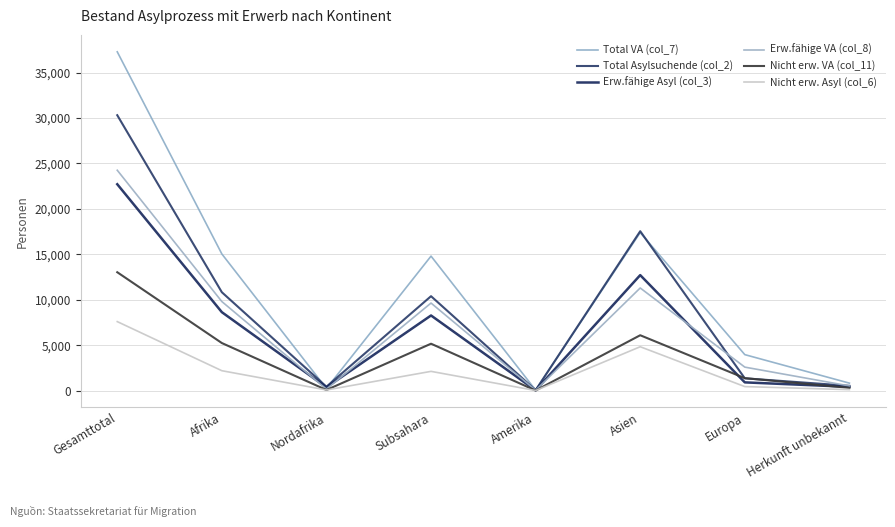

What is the maximum value shown in the chart?

37288